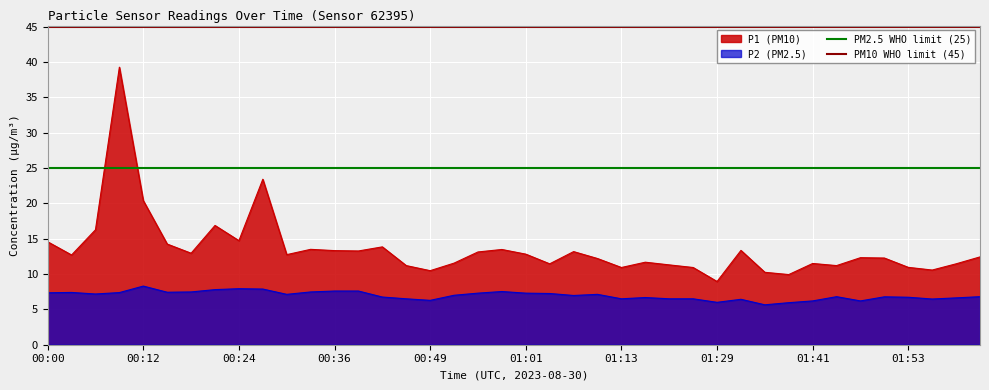

What is the maximum value for P2 (PM2.5)?

8.3